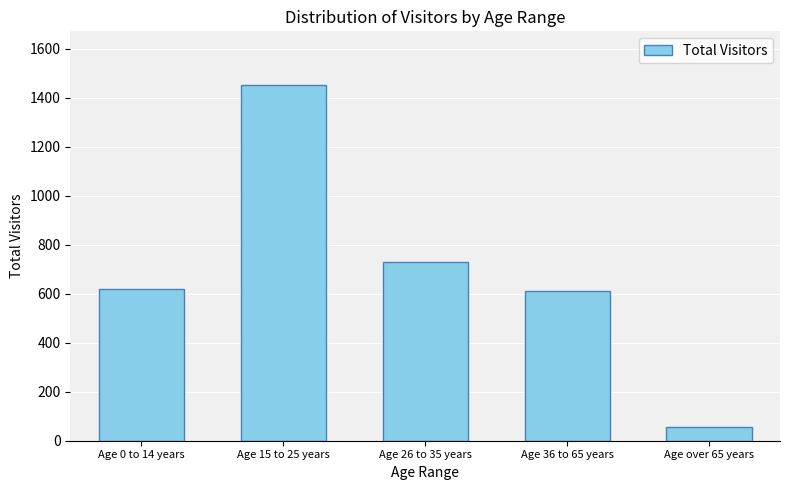

The chart shows a value of 1150 at Age 26 to 35 years. True or false?

False